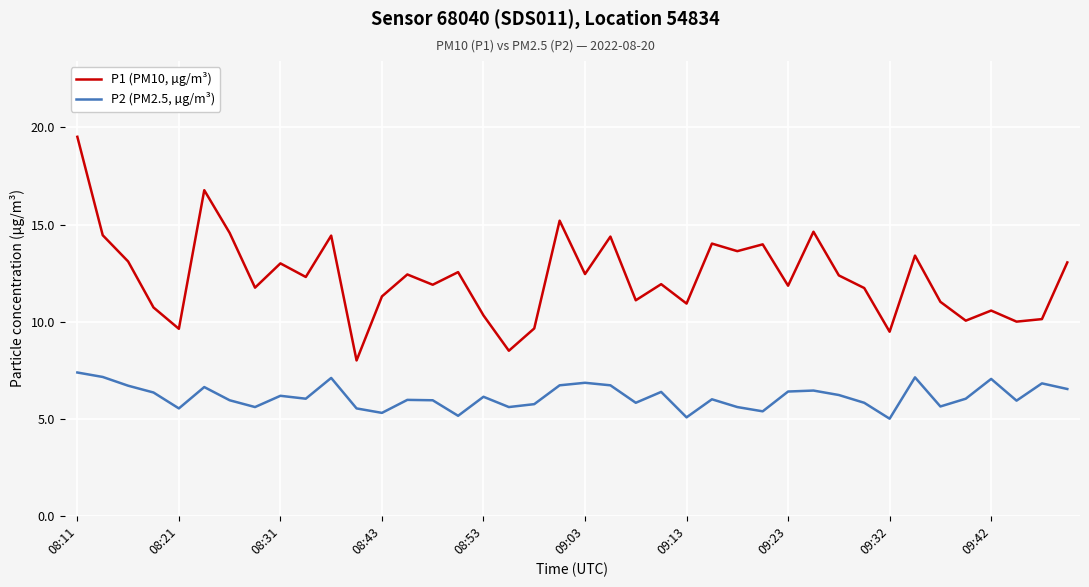

Rank the series by their average value, from highest to lowest.

P1 (PM10, µg/m³), P2 (PM2.5, µg/m³)